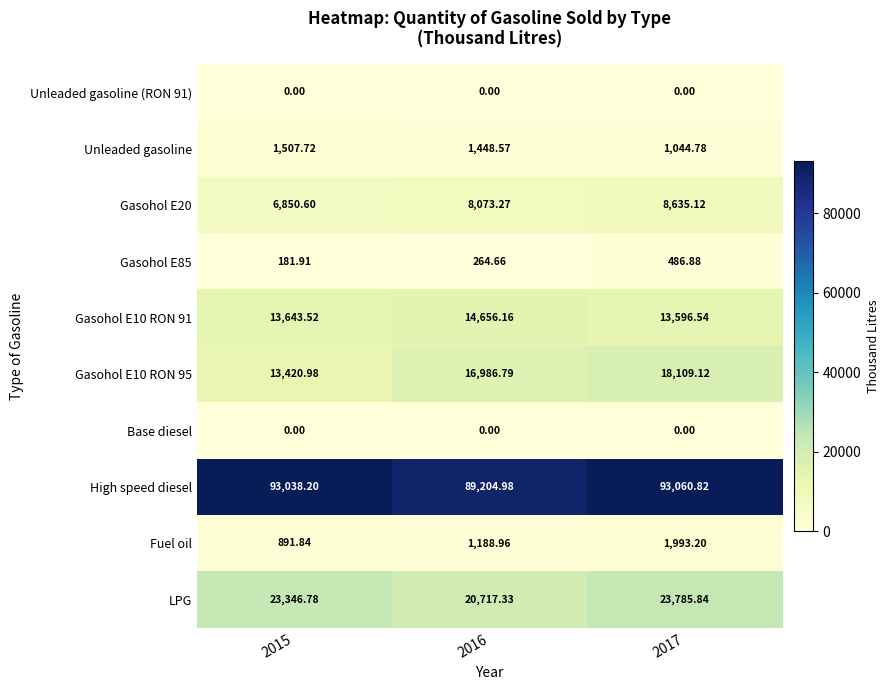

How many series are shown in this chart?

10